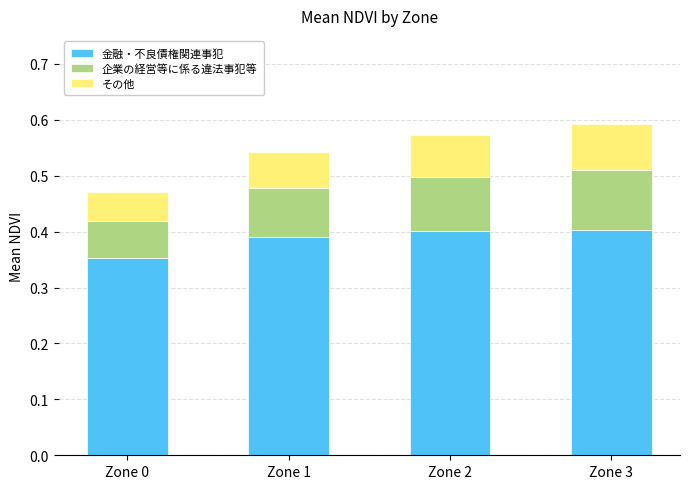

Count the 金融・不良債権関連事犯 values in the range 0 to 1.

4